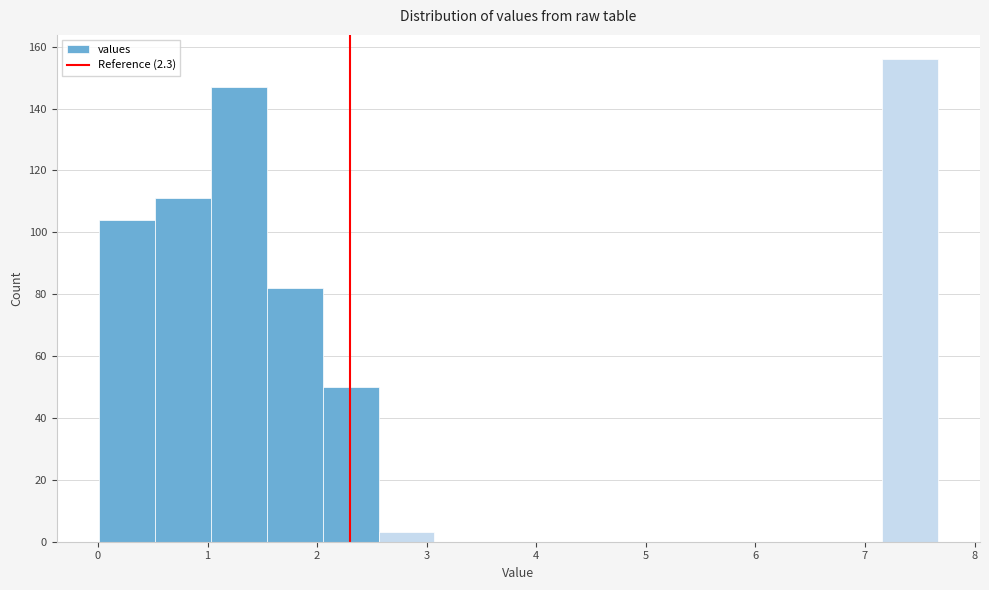

How tall is the bar that spans 0.5 to 1.0 on the x-axis? Neither the bar edges nor the heights are printed on the chart, so give them approximately, as read against the axes.

112